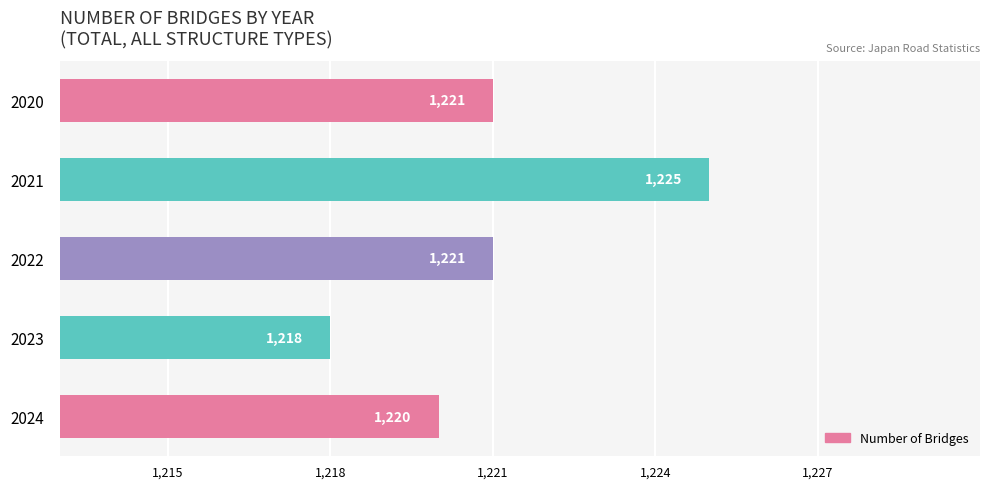

What is the ratio of the value at 2020 to the value at 2024?

1.0